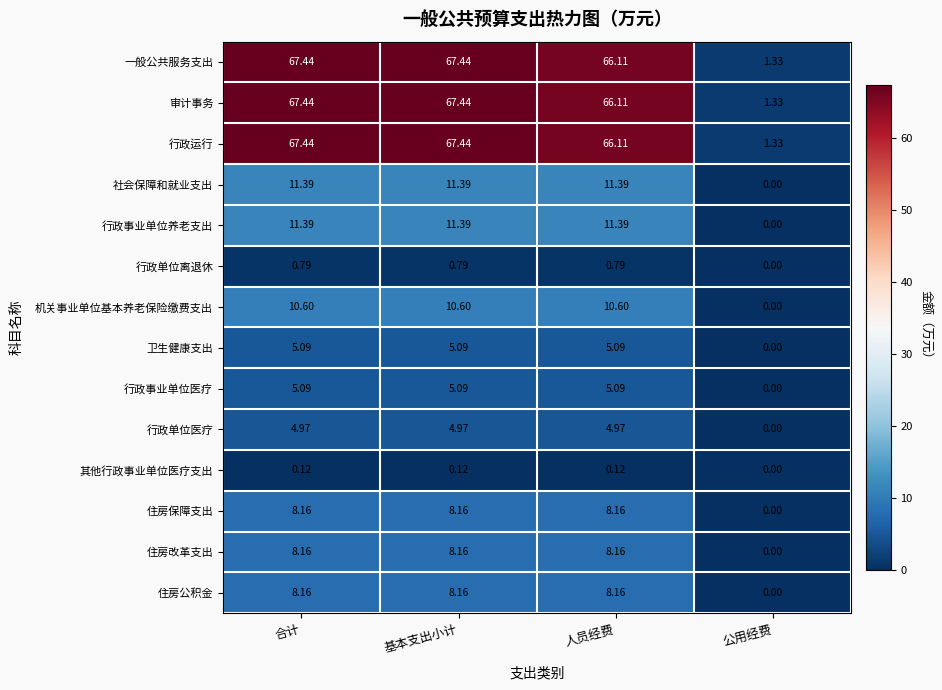

At which label is 行政事业单位医疗 closest to 2?

公用经费